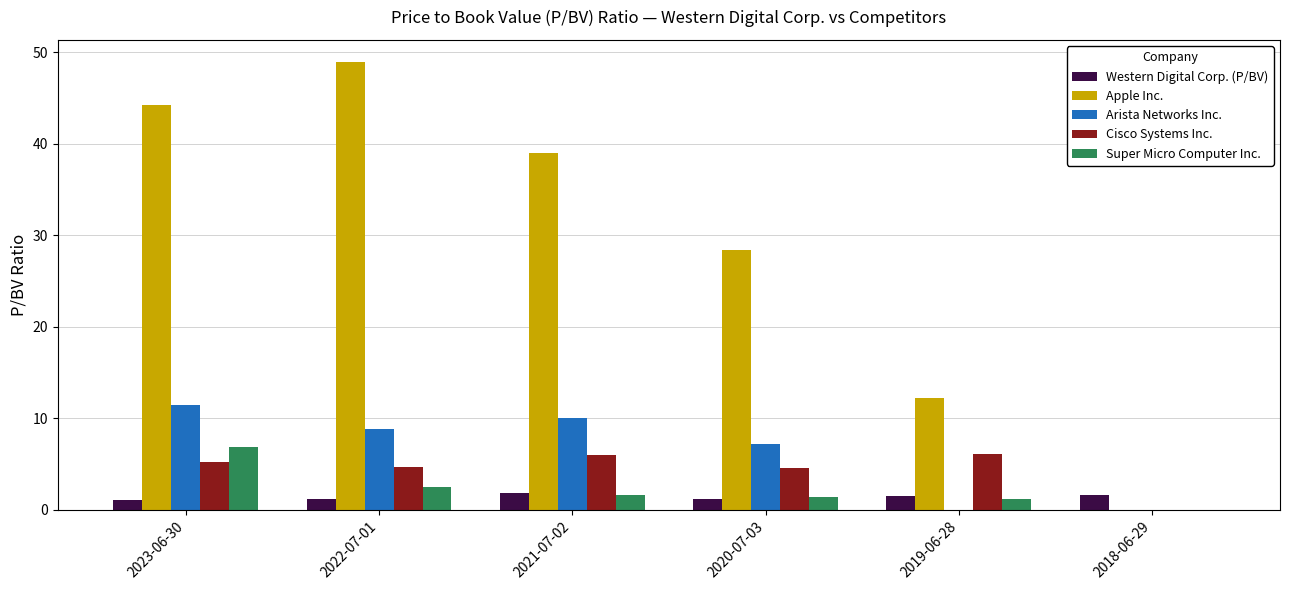

What is the sum of all Cisco Systems Inc. values?

26.6